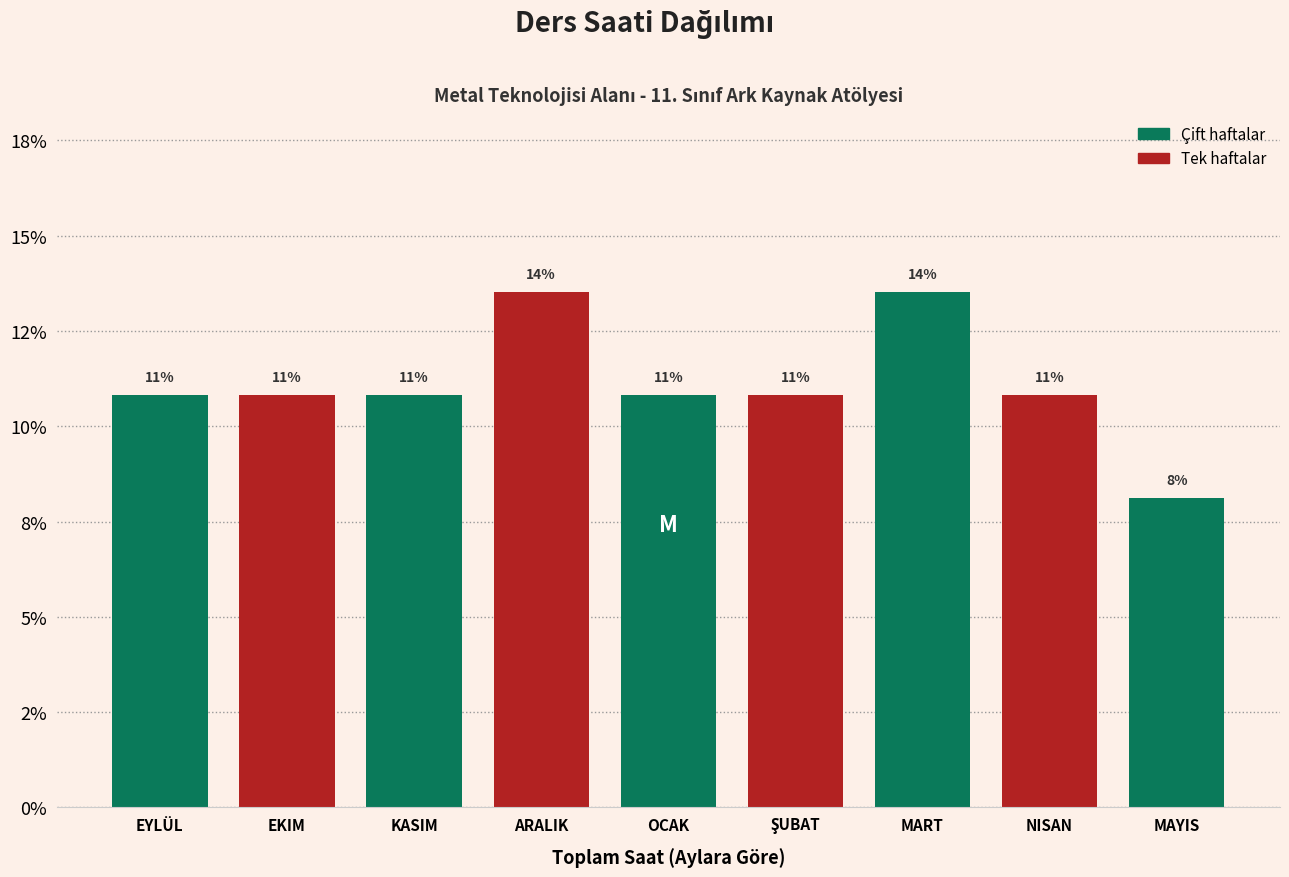

Does the chart contain any negative values?

No